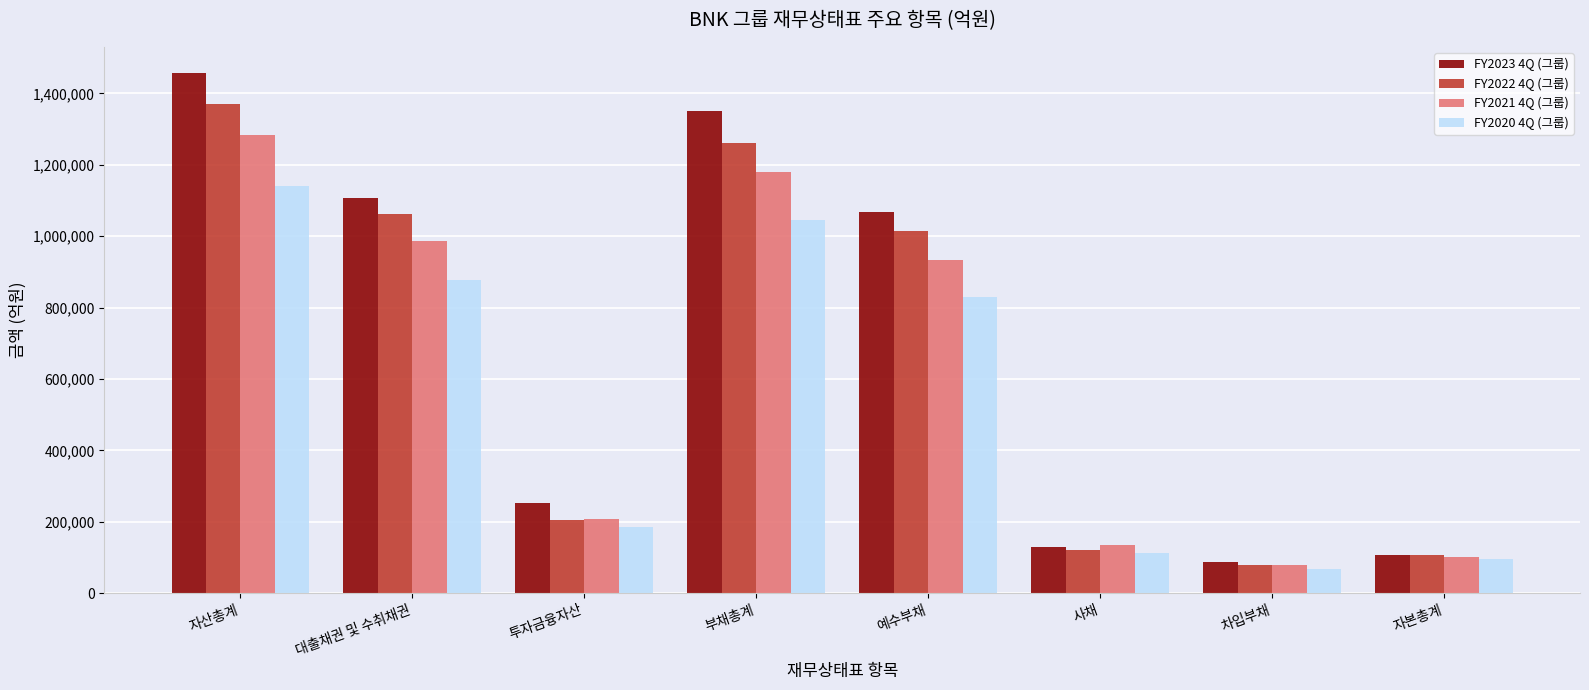

At how many categories does at least one series exceed 708951?

4